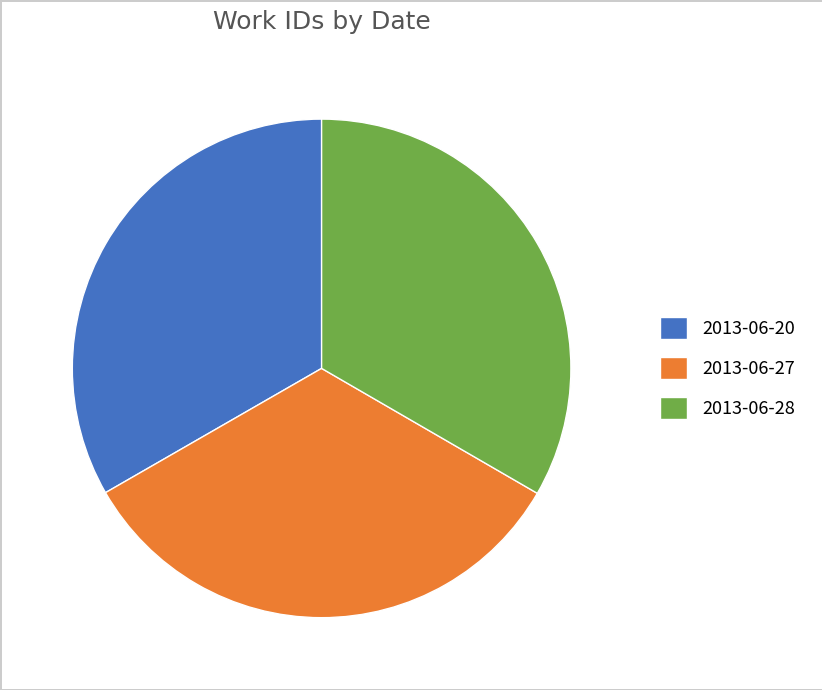

Does 2013-06-27 account for over 50% of the chart?

No